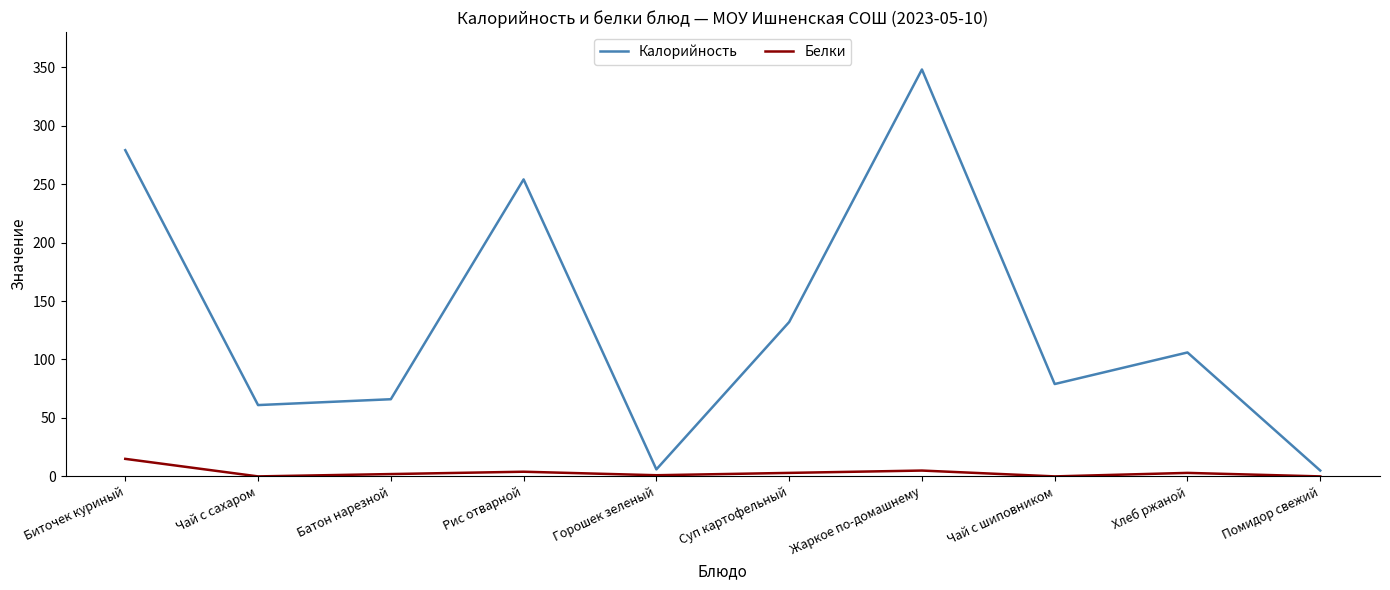

At which category is the sum across all series the highest?

Жаркое по-домашнему